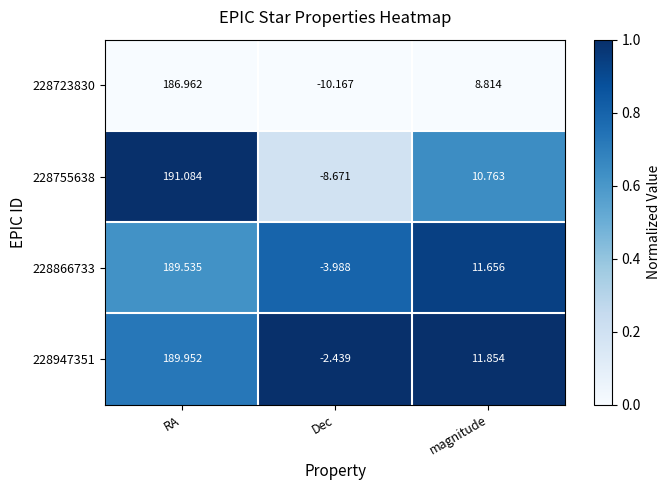

Rank the categories by 228947351 value from highest to lowest.

RA, magnitude, Dec